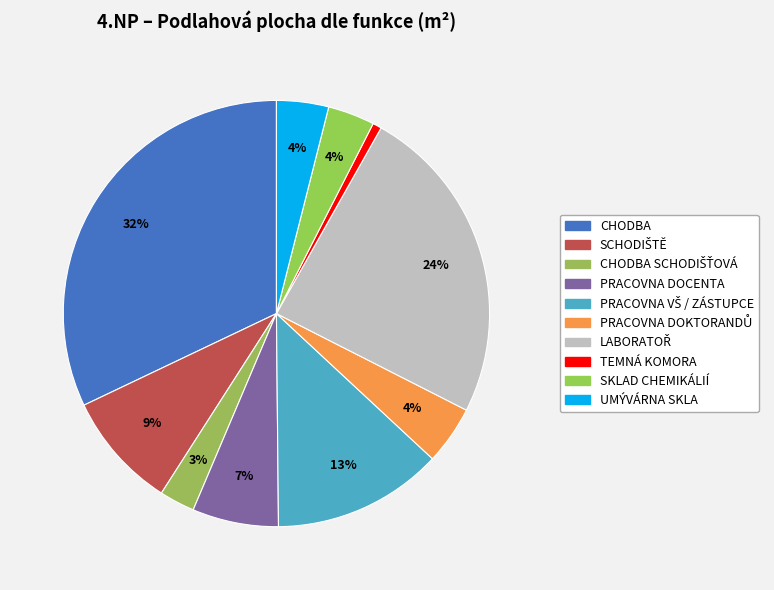

Does any single category account for the majority?

No